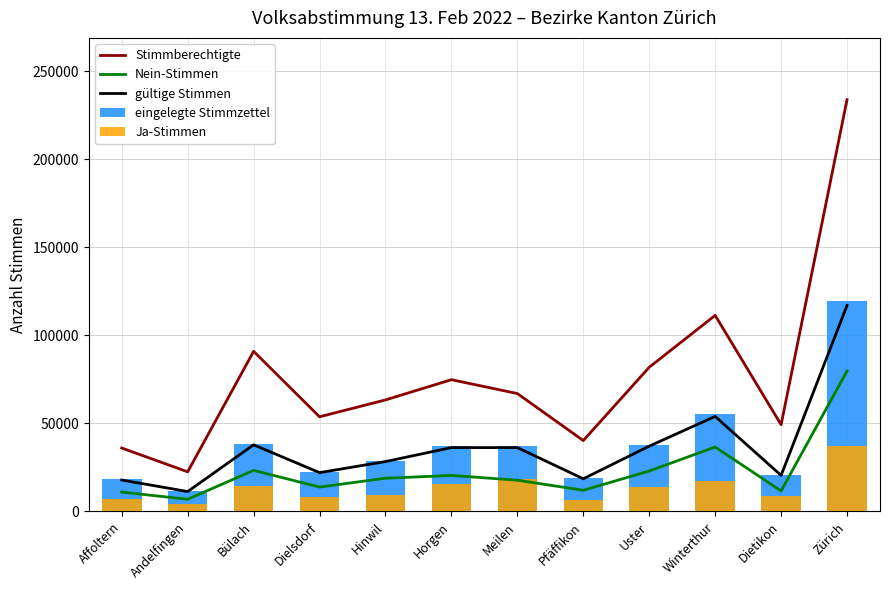

Where is eingelegte Stimmzettel nearest to the value 65506?

Winterthur